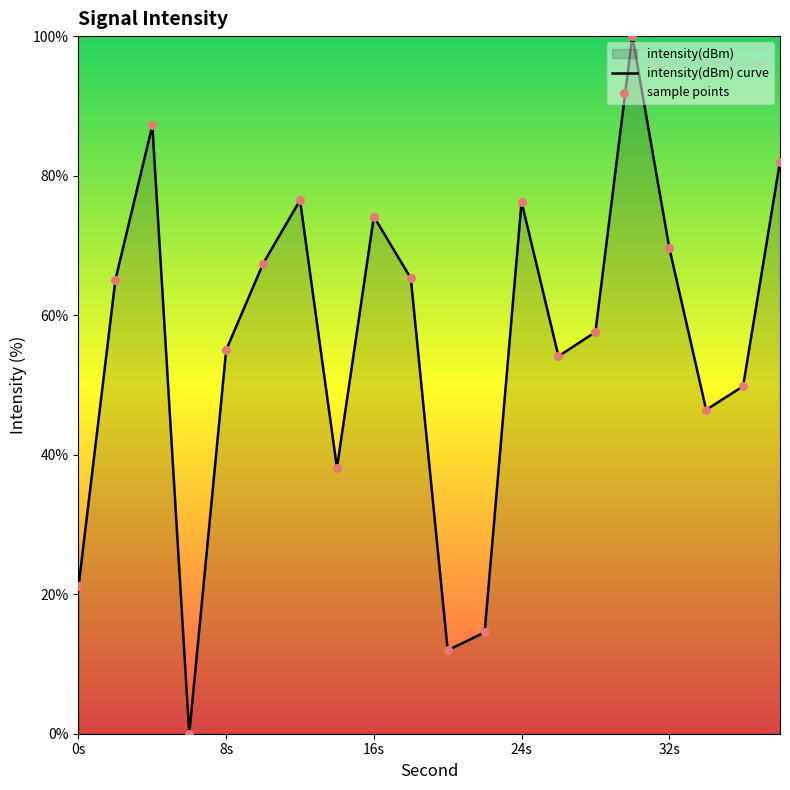

Which series has the largest total across all categories?

intensity(dBm) curve